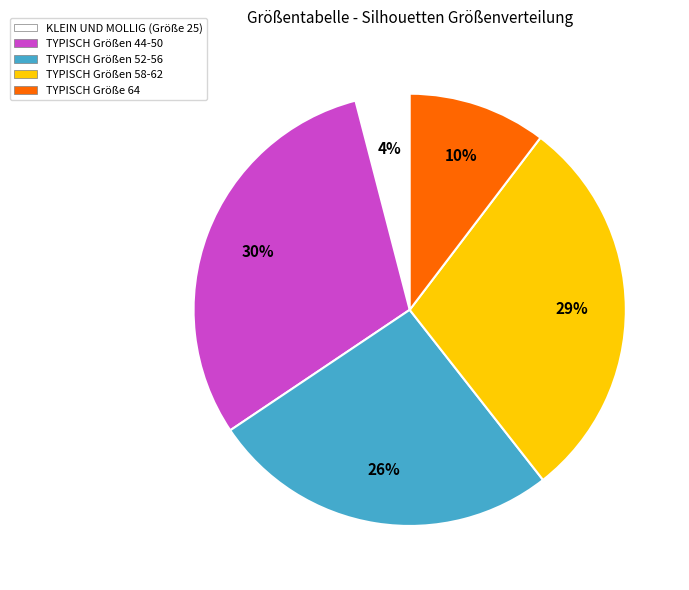

Do TYPISCH Größen 58-62 and TYPISCH Größen 52-56 together represent more than half of the pie?

Yes